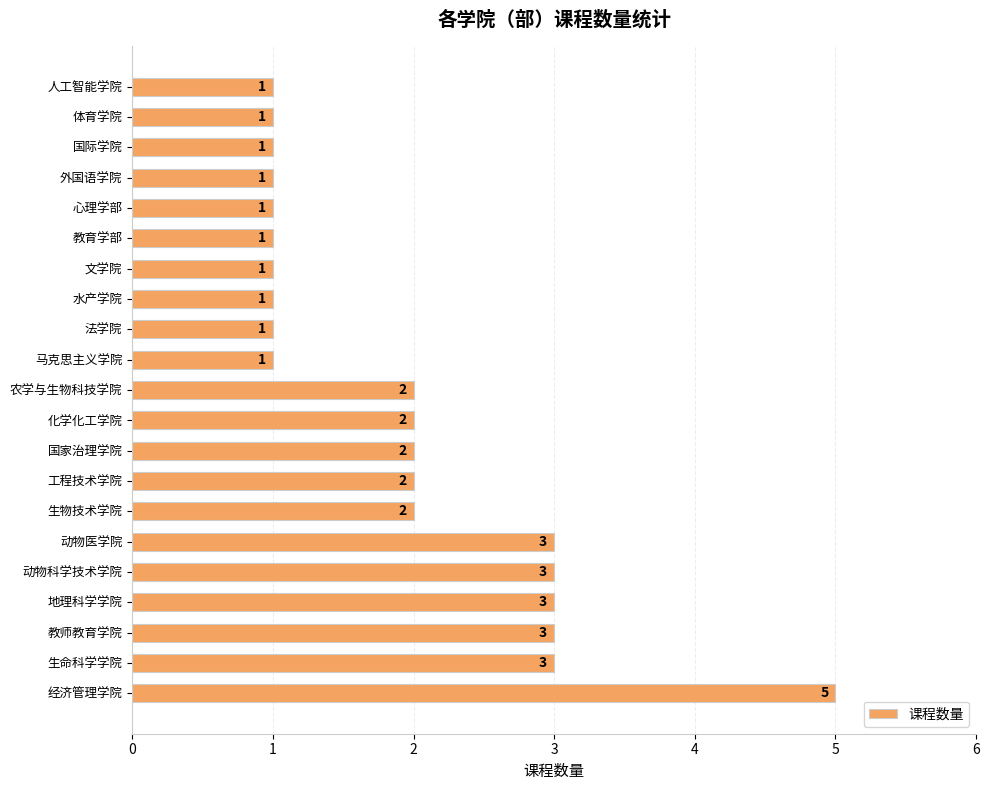

How many values are between 1 and 3?

20